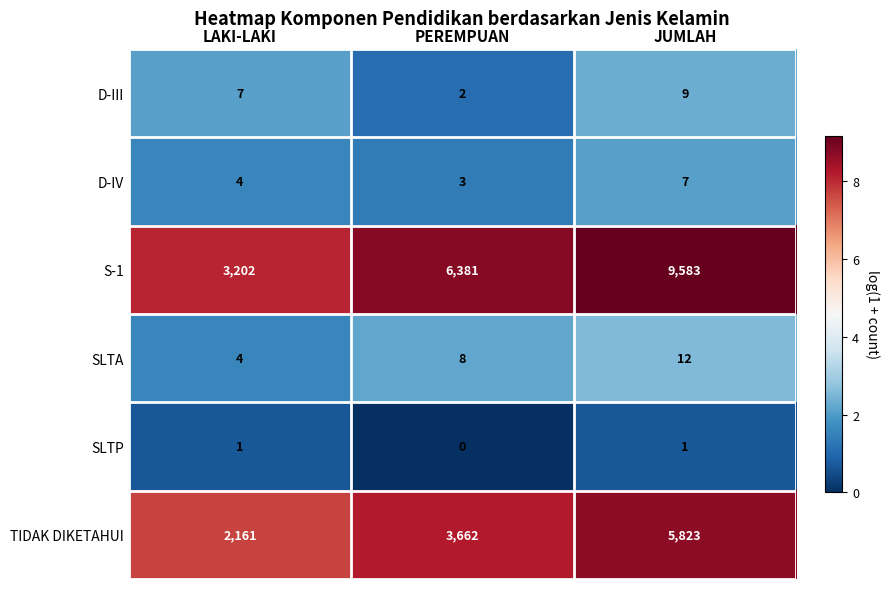

Which series has the widest spread of values?

S-1